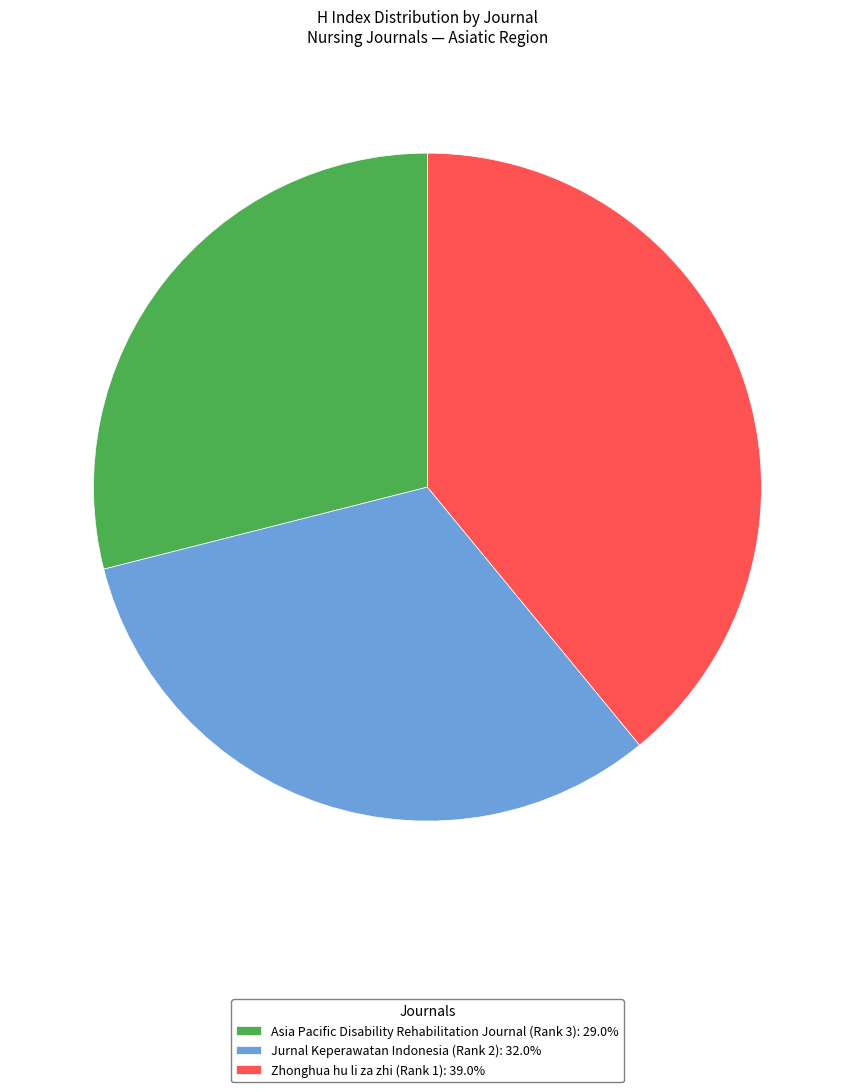

Combined, do Zhonghua hu li za zhi (Rank 1): 39.0% and Asia Pacific Disability Rehabilitation Journal (Rank 3): 29.0% account for over 50%?

Yes